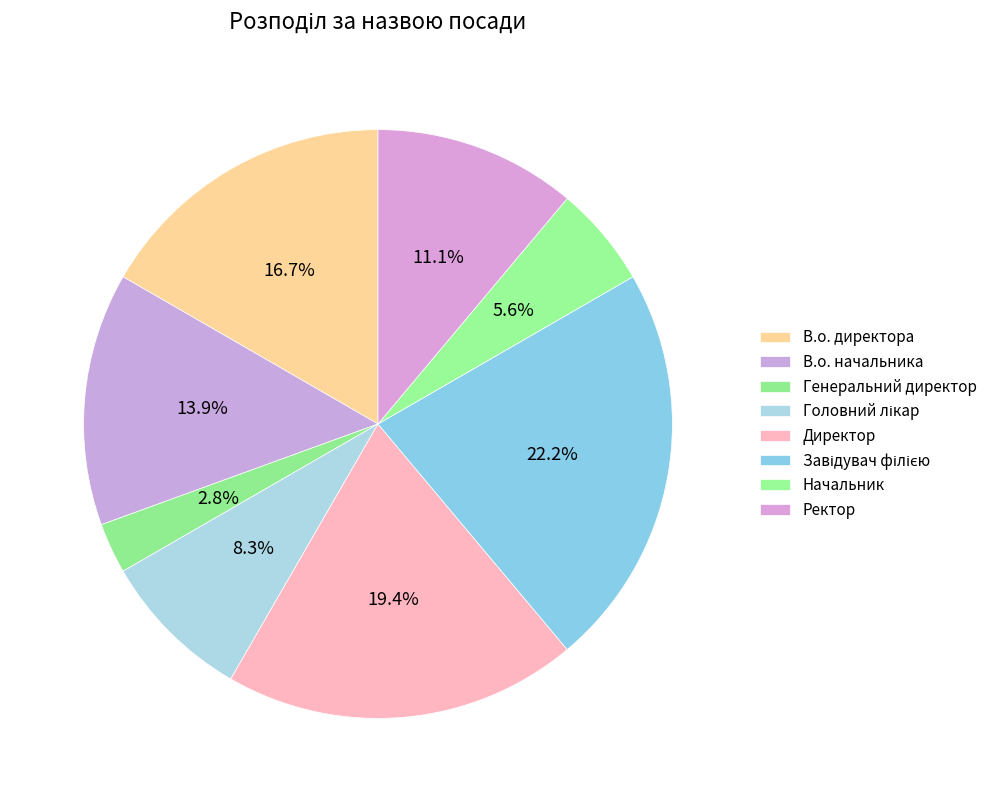

Is Начальник the majority of the pie?

No